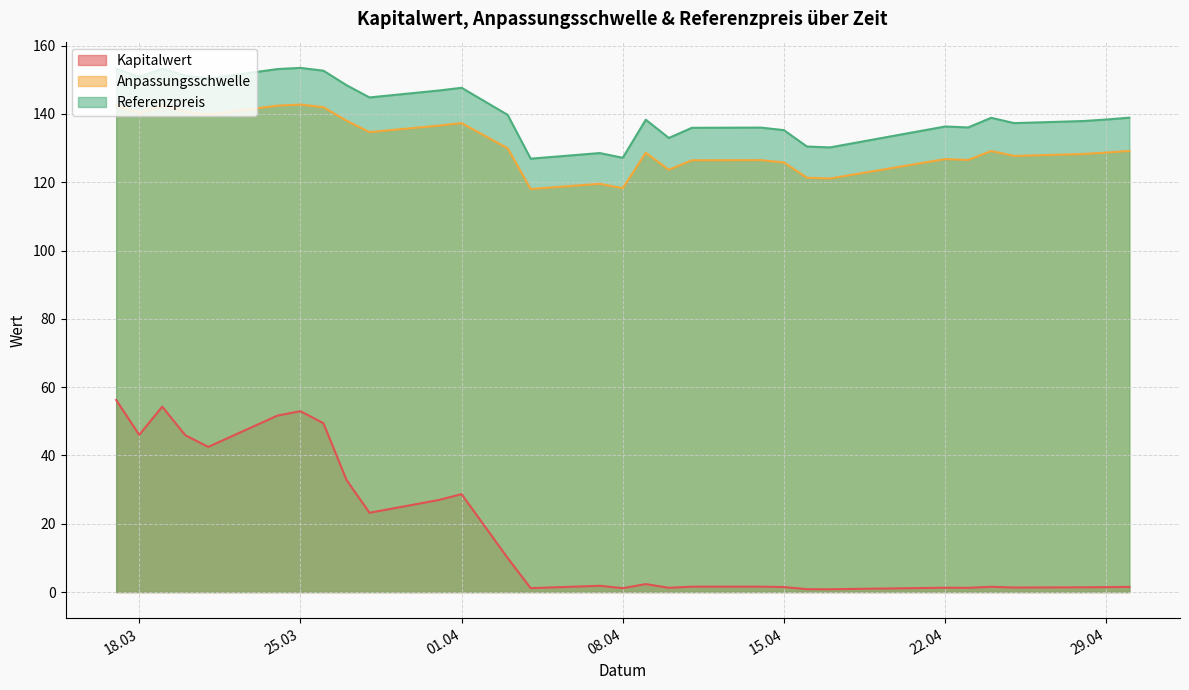

Which label corresponds to the largest value in the chart?

2025-03-25